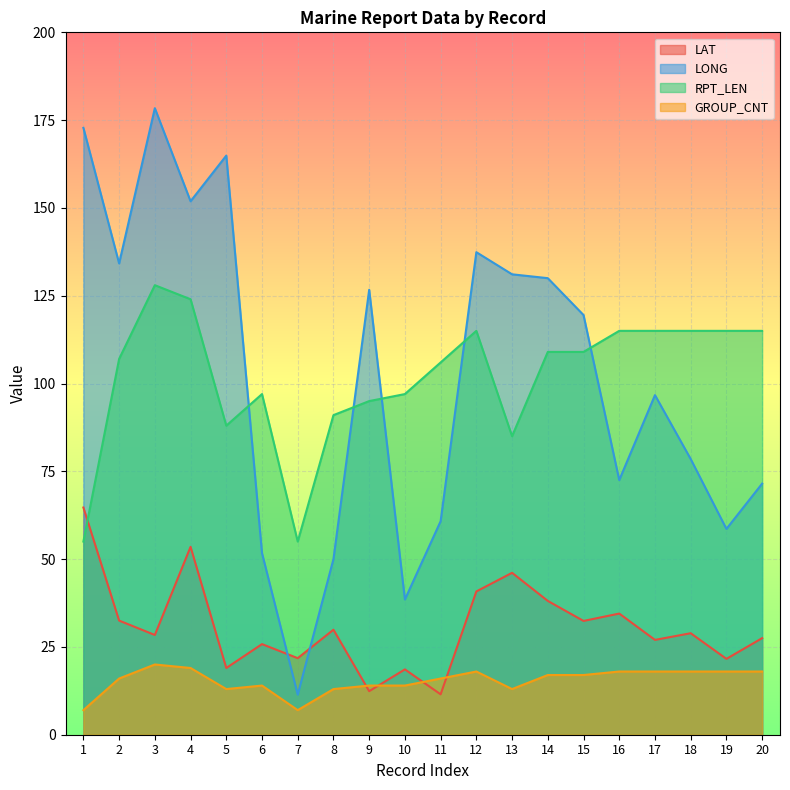

What are all the series names shown in the legend?

LAT, LONG, RPT_LEN, GROUP_CNT